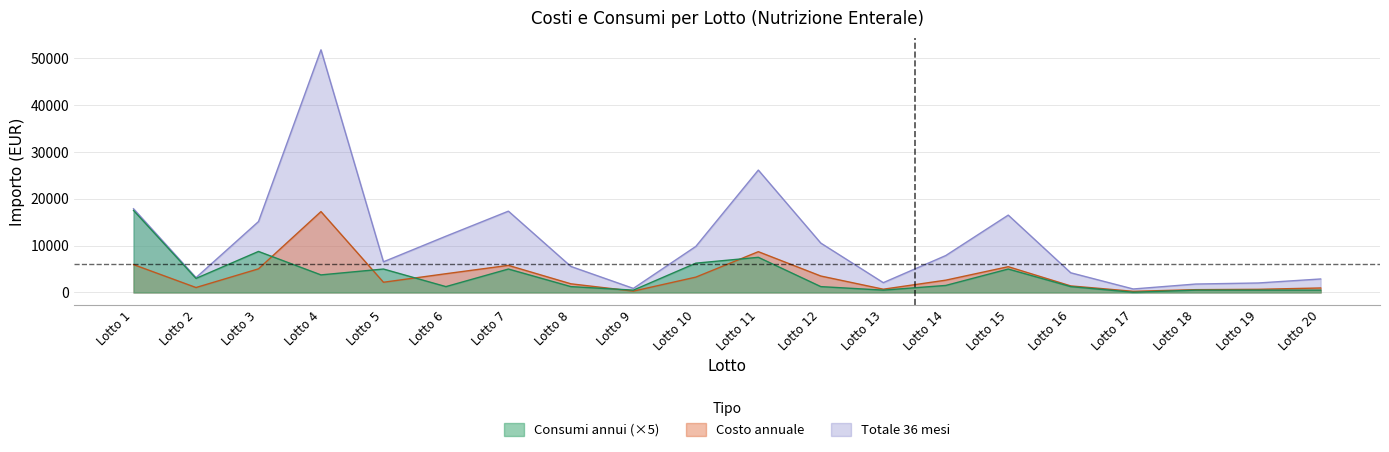

At which category is the sum across all series the highest?

Lotto 4